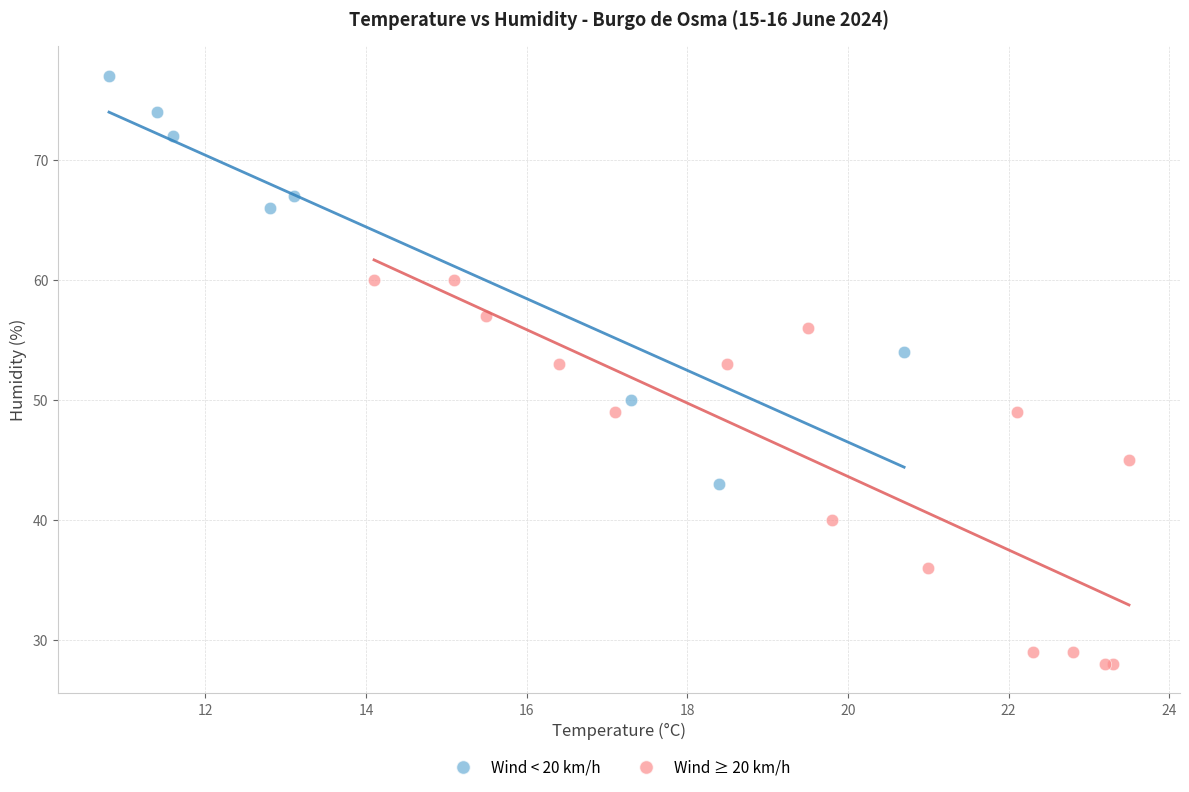

Which series reaches the minimum Y coordinate?

Wind ≥ 20 km/h